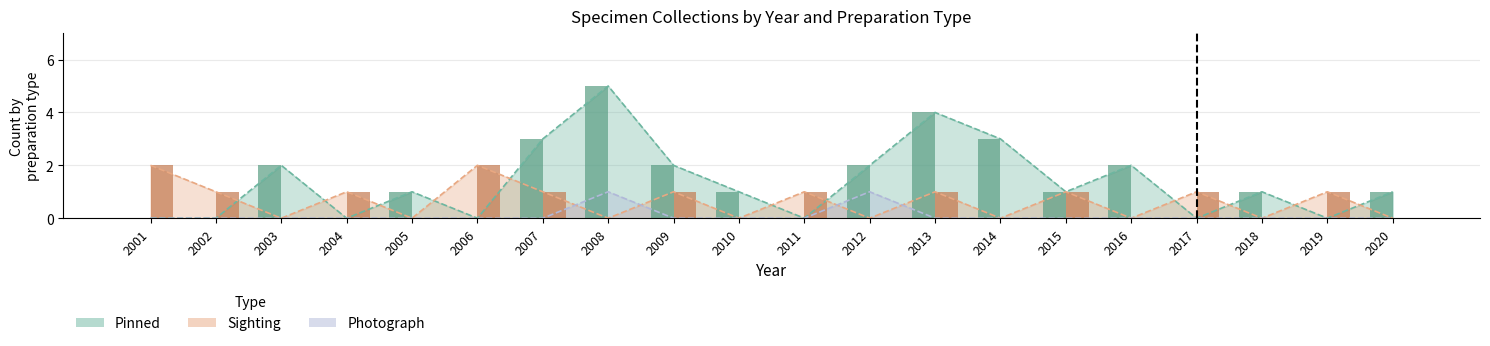

Reading right to left, transcribe all the data shown in this chart.

Pinned: 1	0	1	0	2	1	3	4	2	0	1	2	5	3	0	1	0	2	0	0
Sighting: 0	1	0	1	0	1	0	1	0	1	0	1	0	1	2	0	1	0	1	2
Photograph: 0	0	0	0	0	0	0	0	1	0	0	0	1	0	0	0	0	0	0	0